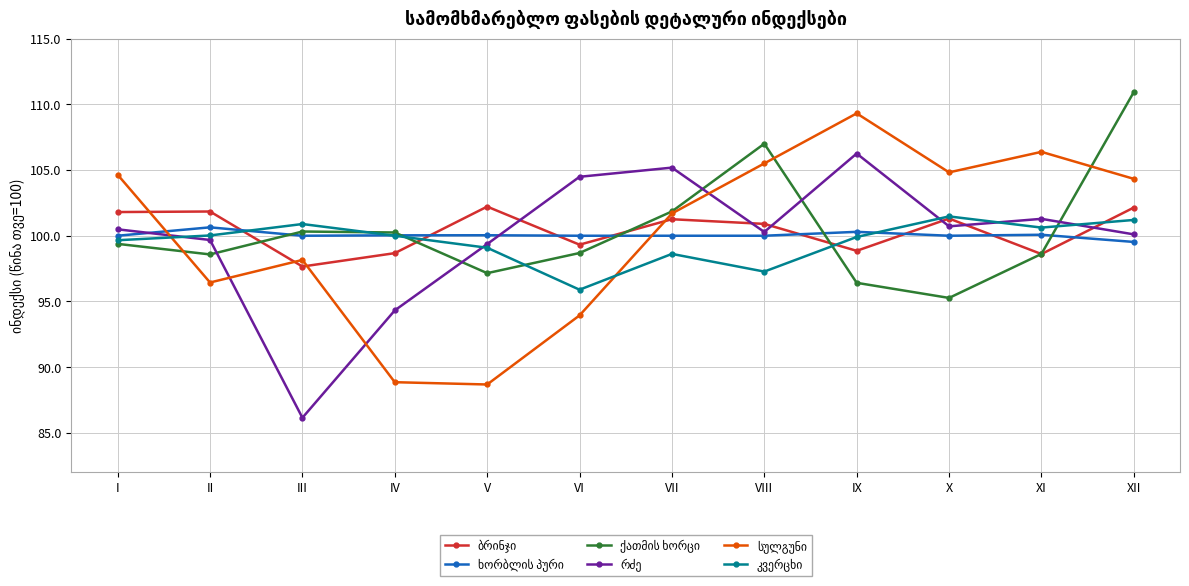

What is the spread (max minus min) of values at III?

14.7